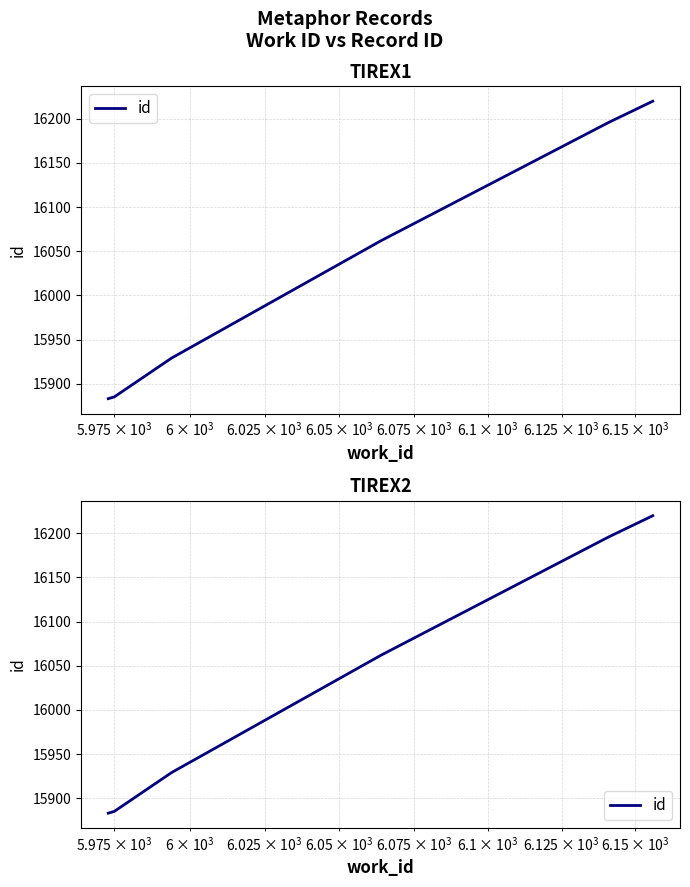

What is the smallest value displayed?

15883